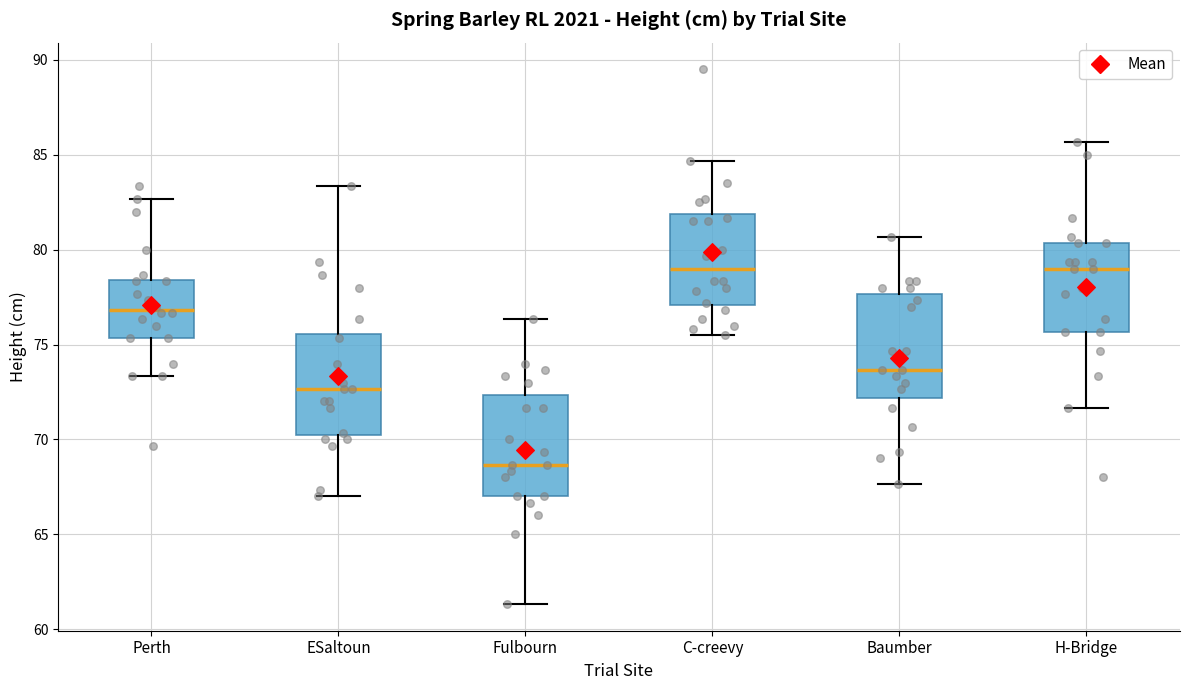

Reading left to right, transcribe this box plot: for each box, give where its median line is, the range the box spans, and where its two whiskers end, as read against the y-axis. The values are not printed on the chart, so give them approximately, as read against the axis.

Perth: median 77.0, box 75.5 to 78.5, whiskers 73.5 to 82.5
ESaltoun: median 72.5, box 70.0 to 75.5, whiskers 67.0 to 83.5
Fulbourn: median 68.5, box 67.0 to 72.5, whiskers 61.5 to 76.5
C-creevy: median 79.0, box 77.0 to 82.0, whiskers 75.5 to 84.5
Baumber: median 73.5, box 72.0 to 77.5, whiskers 67.5 to 80.5
H-Bridge: median 79.0, box 75.5 to 80.5, whiskers 71.5 to 85.5